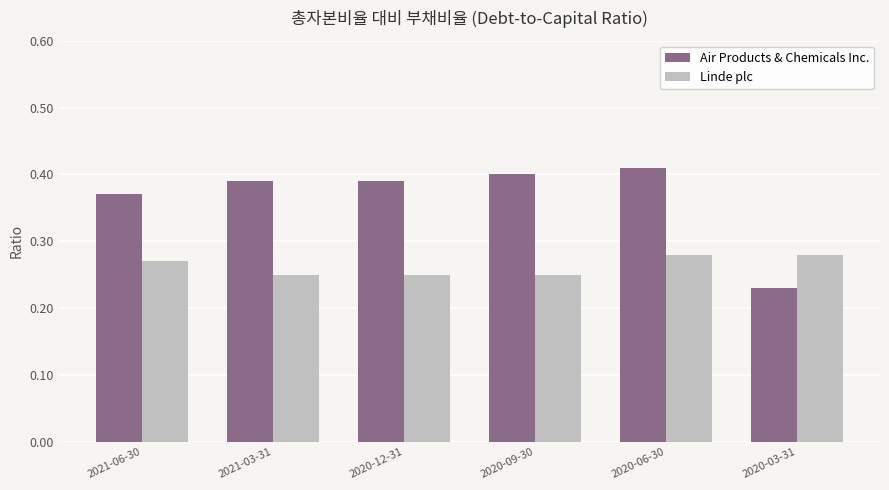

At which label does Air Products & Chemicals Inc. reach its minimum?

2020-03-31